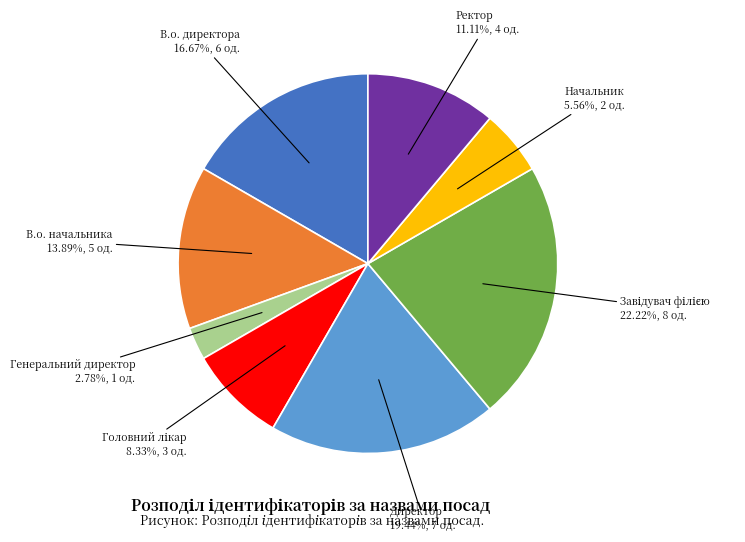

The Директор slice represents 14% of the pie. True or false?

False